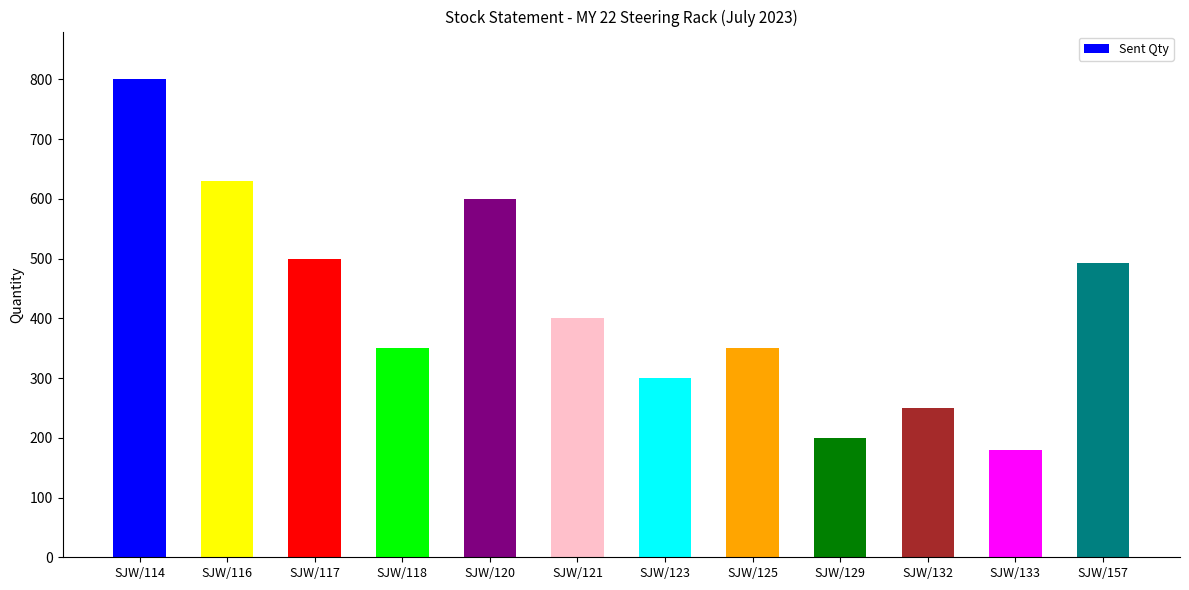

Does the chart contain stacked bars?

No